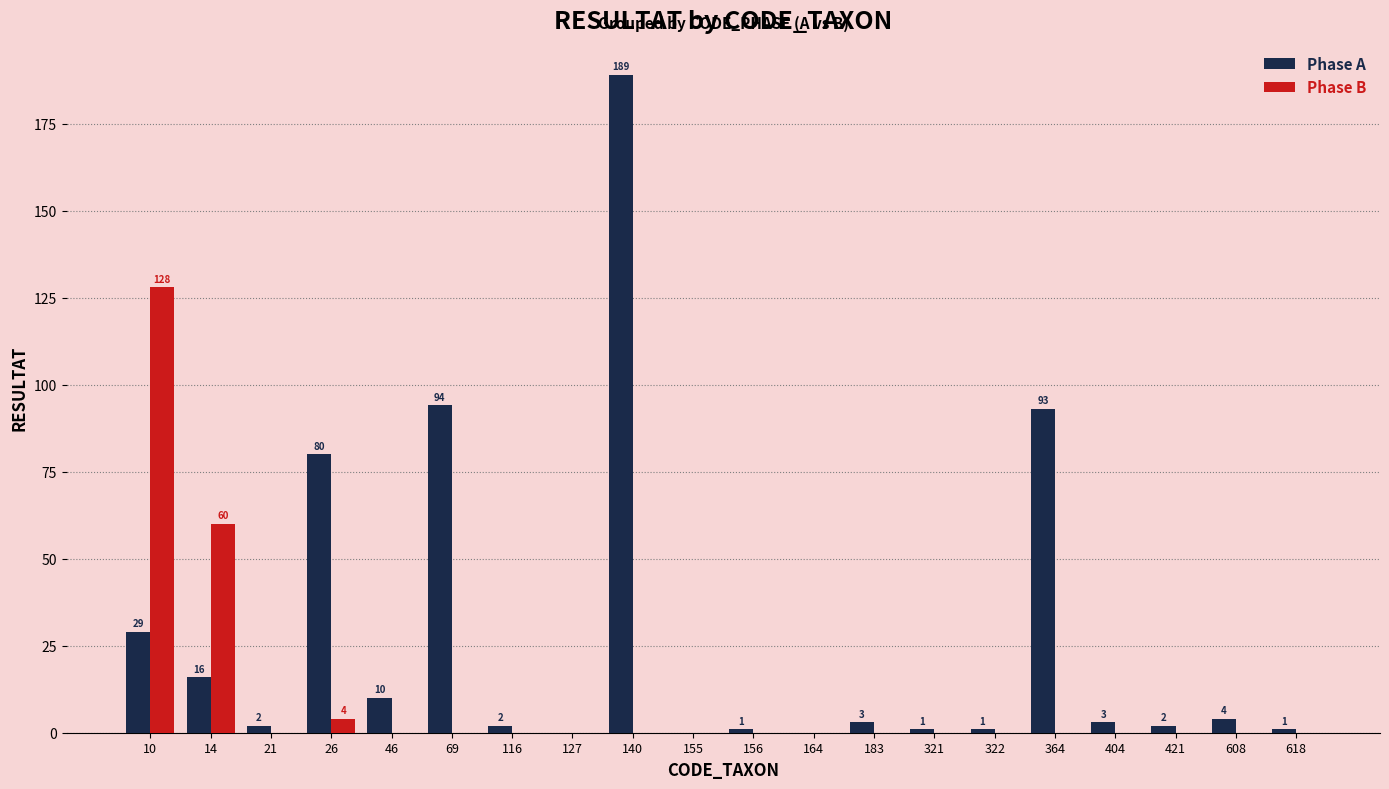

Reading left to right, list all the values displayed in this chart.

Phase A: 29	16	2	80	10	94	2	0	189	0	1	0	3	1	1	93	3	2	4	1
Phase B: 128	60	0	4	0	0	0	0	0	0	0	0	0	0	0	0	0	0	0	0